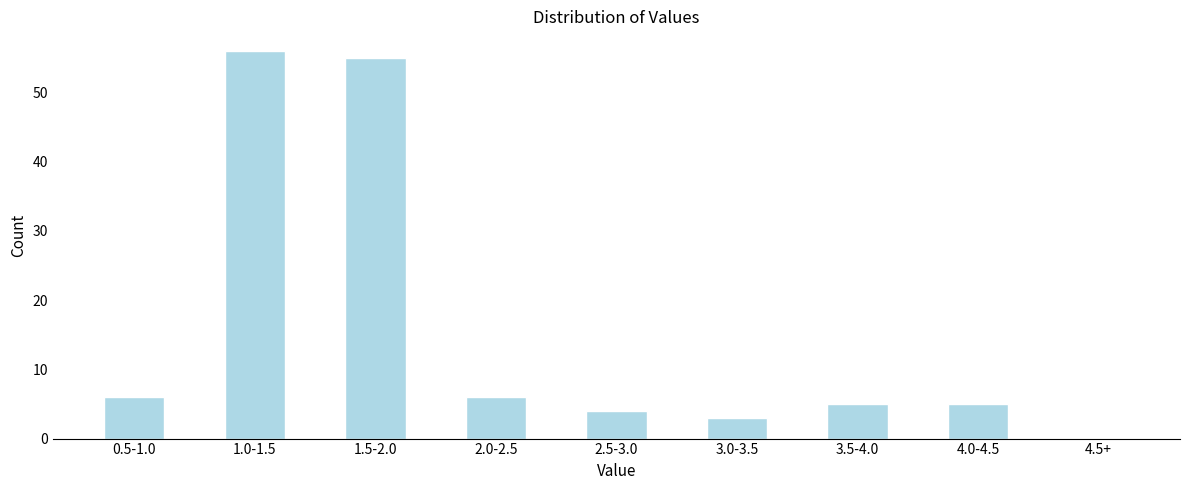

Reading left to right, what are all the values shown in this chart?

0.5-1.0=6	1.0-1.5=56	1.5-2.0=55	2.0-2.5=6	2.5-3.0=4	3.0-3.5=3	3.5-4.0=5	4.0-4.5=5	4.5+=0